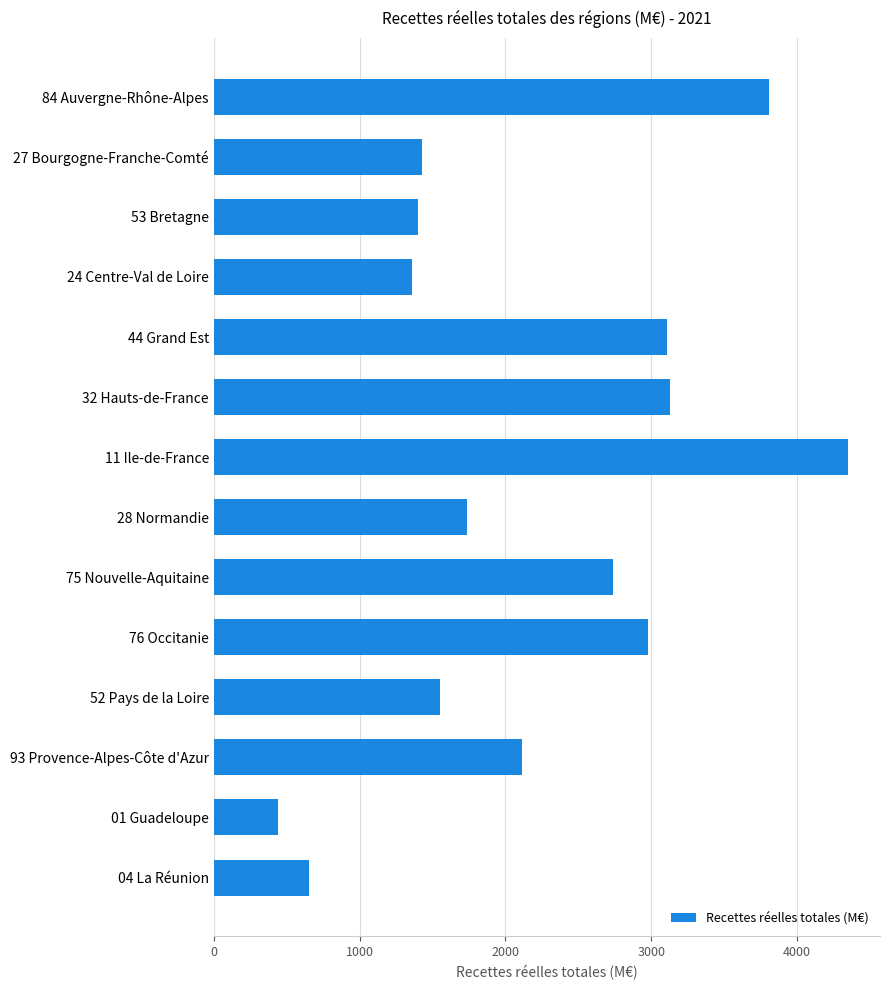

At which label is the value closest to 2395?

93 Provence-Alpes-Côte d'Azur